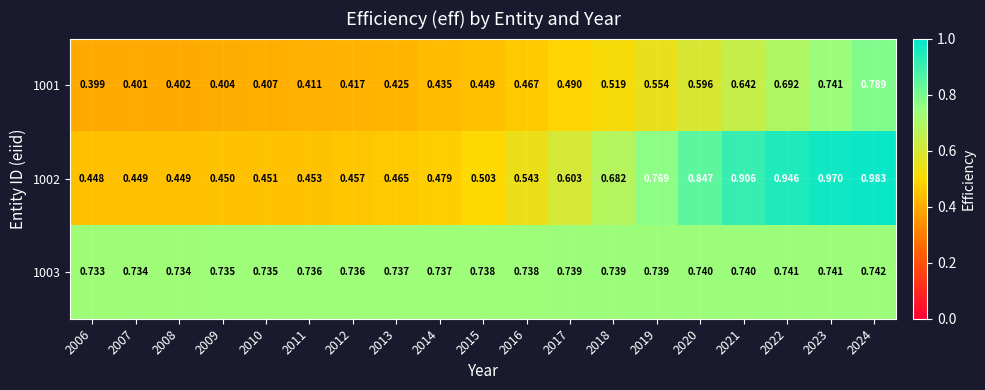

Is the value of 1001 at 2012 greater than the value of 1002 at 2020?

No